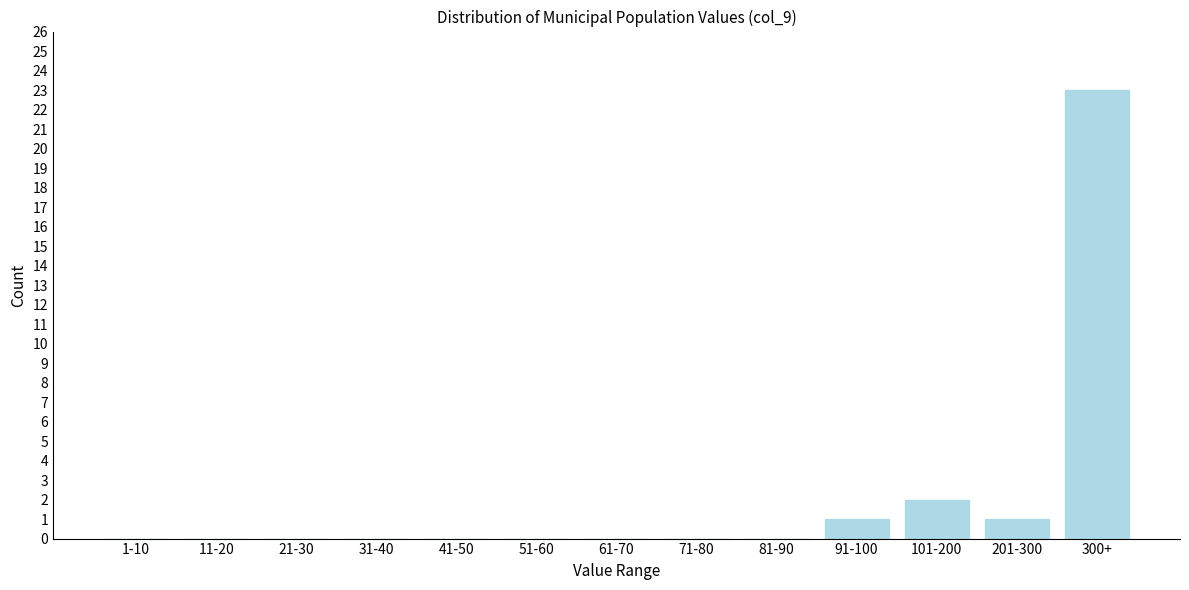

Reading right to left, extract all data points from this chart.

300+=23	201-300=1	101-200=2	91-100=1	81-90=0	71-80=0	61-70=0	51-60=0	41-50=0	31-40=0	21-30=0	11-20=0	1-10=0